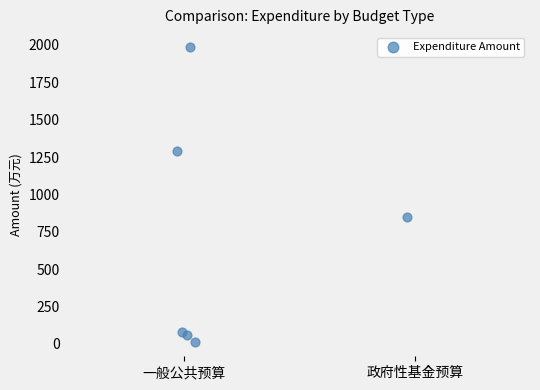

What Y value in the scatter plot is closest to 1001?

848.9